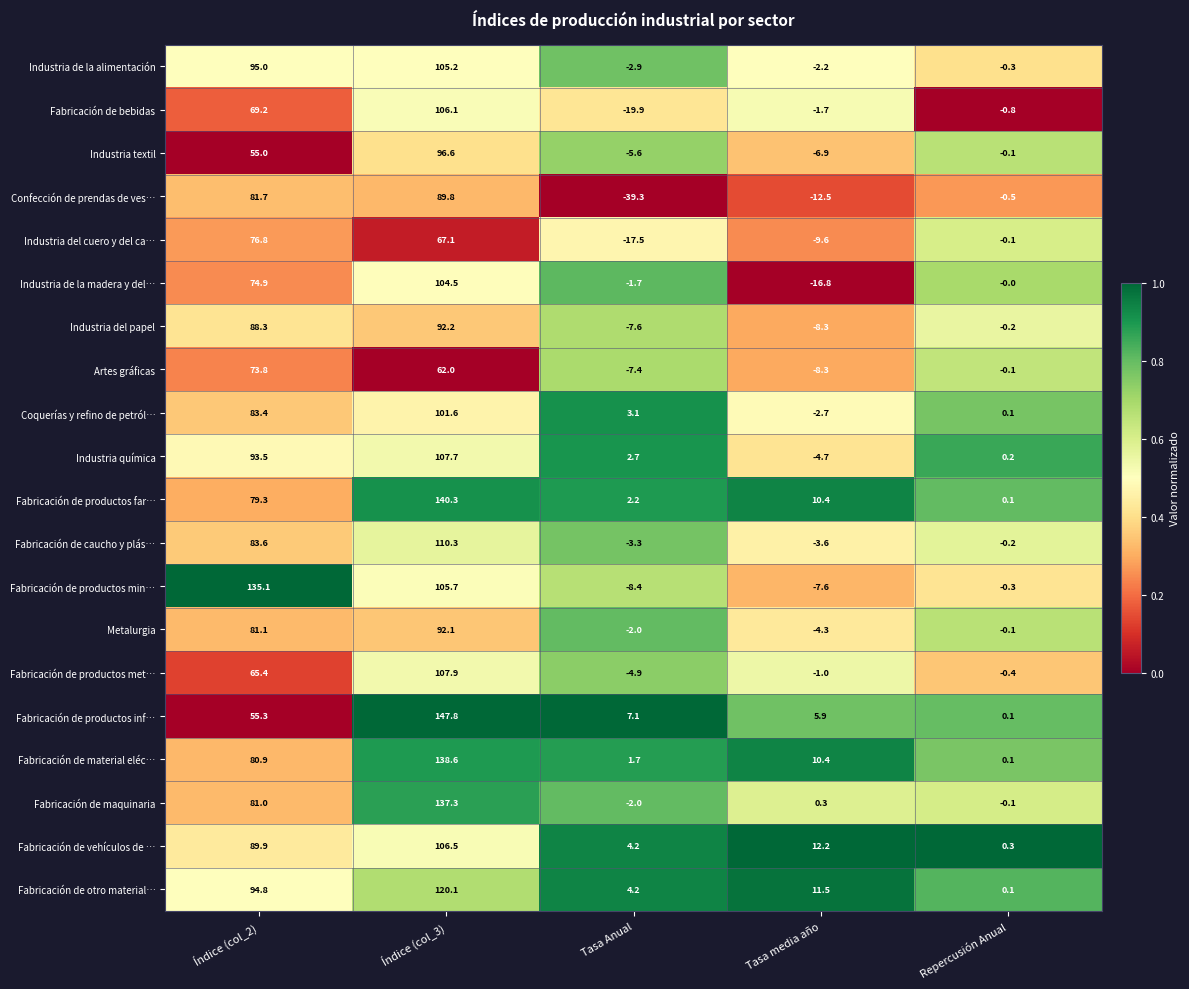

How many data points in Fabricación de bebidas are above 0?

2